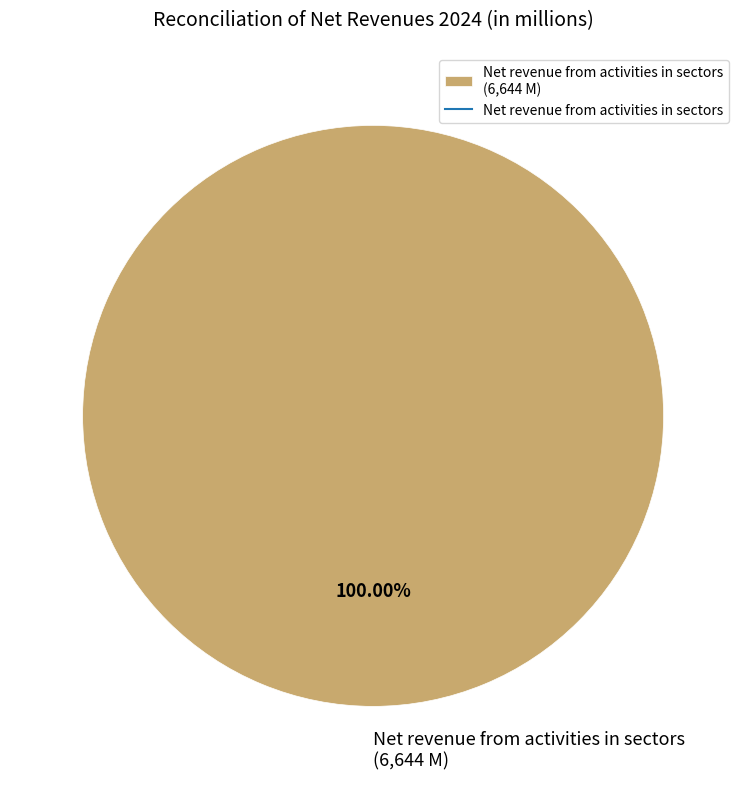

Is there any slice that represents more than half of the pie?

Yes